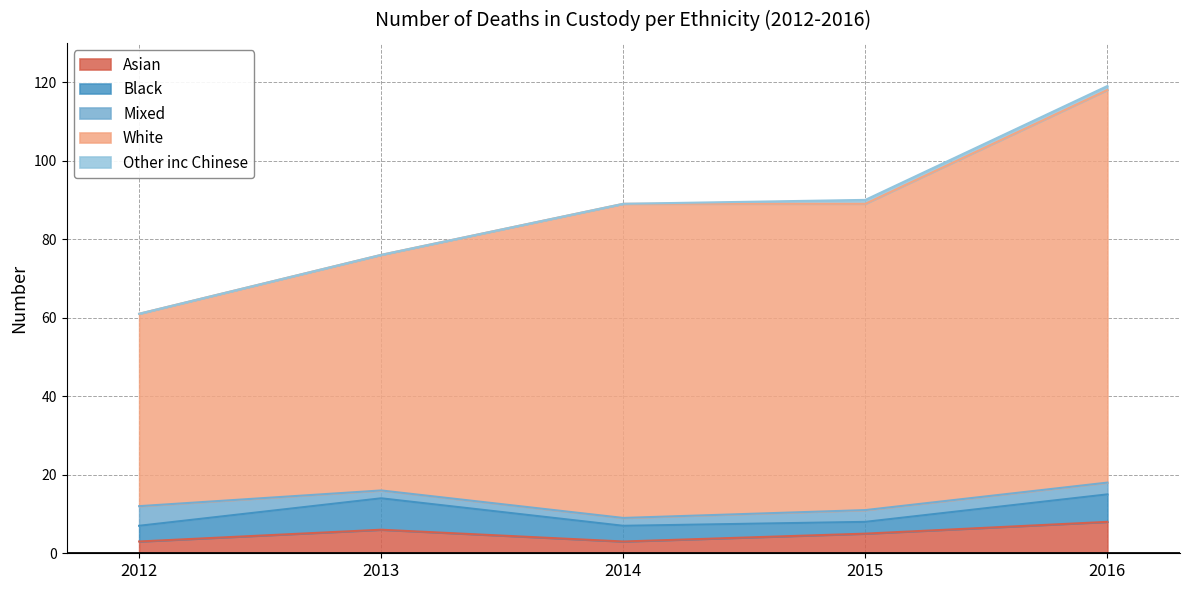

How many lines are shown in the chart?

5